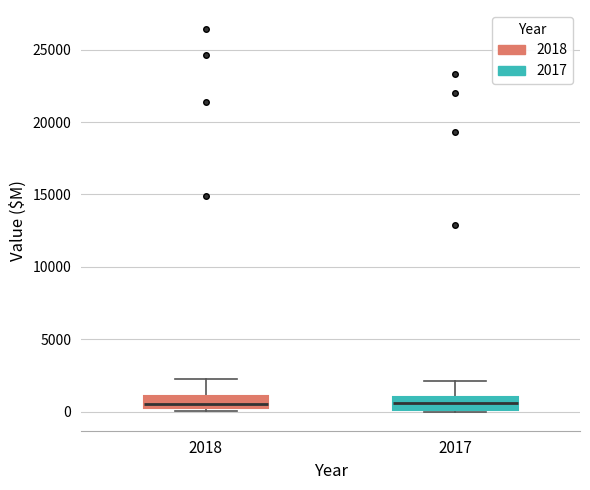

Reading left to right, read every box against the y-axis: the position of its median line, the range the box covers, and the ends of its whiskers. The values are not printed on the chart, so give them approximately, as read against the axis.

2018: median 500, box 0 to 1000, whiskers 0 (just below the box's lower edge) to 2000
2017: median 500, box 0 to 1000, whiskers 0 to 2000